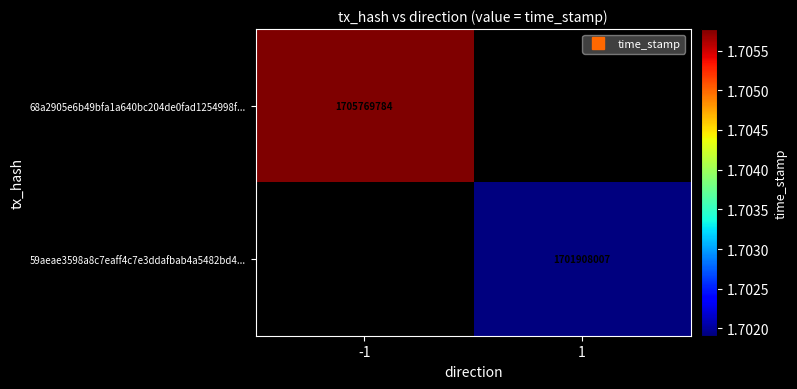

Count the number of categories in the chart.

2